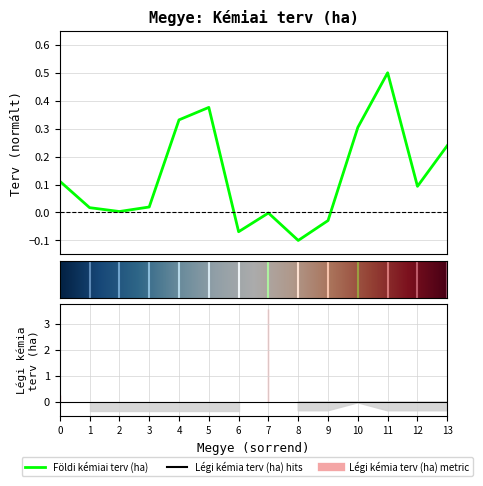

Is it true that the value at 2 is 0.0?

False